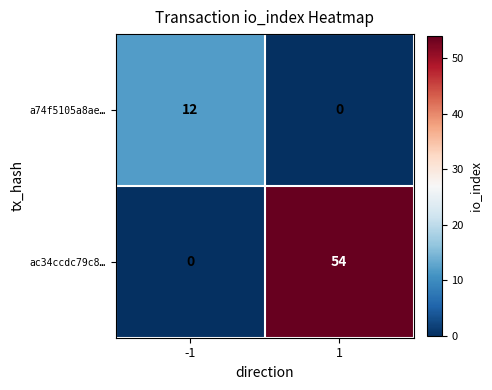

Which series has the largest total across all categories?

ac34ccdc79c8…